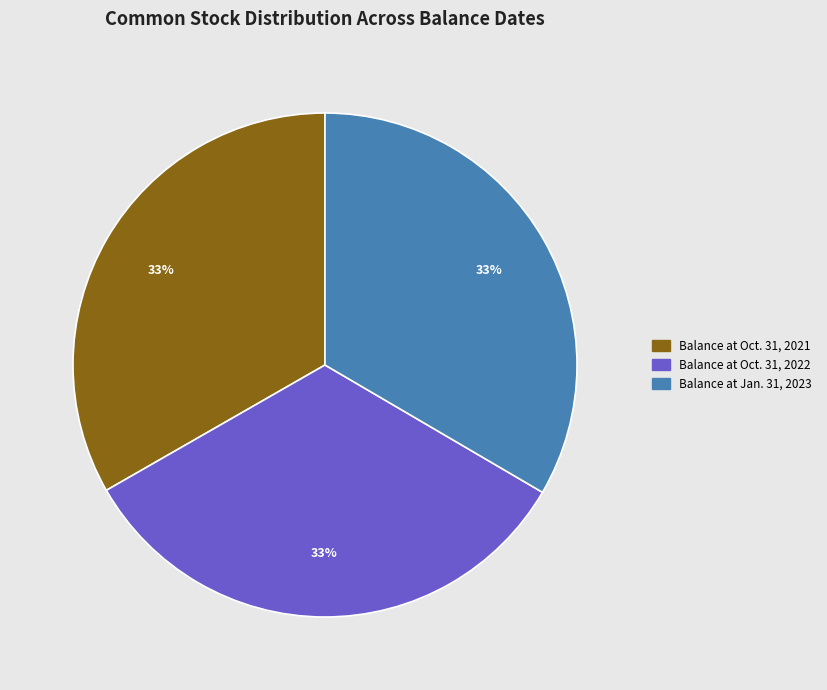

Does Balance at Oct. 31, 2022 represent more than half of the total?

No